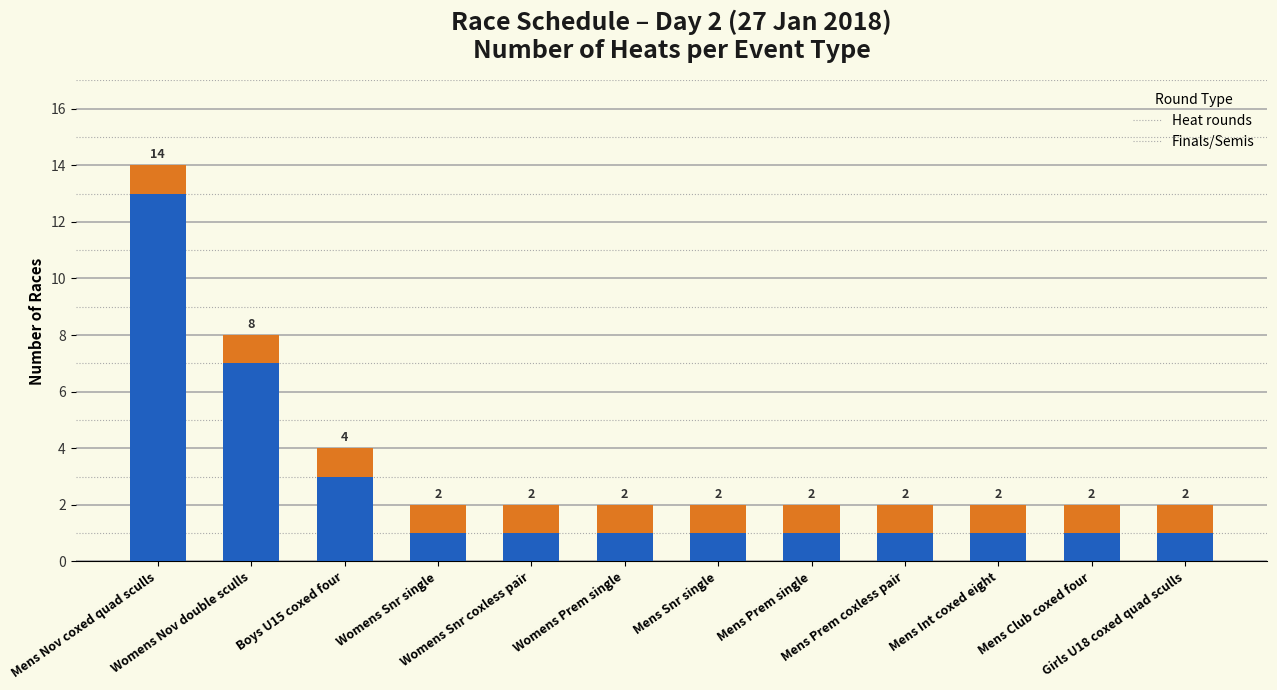

True or false: final has a value of 1 at Womens Prem single.

True